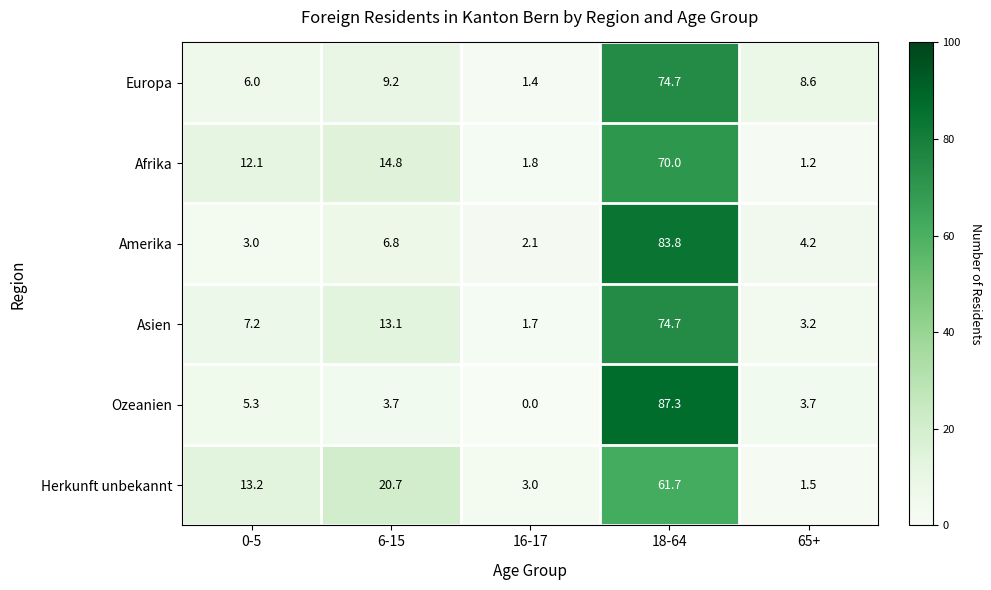

Is it true that Amerika equals 3.1 at 6-15?

False